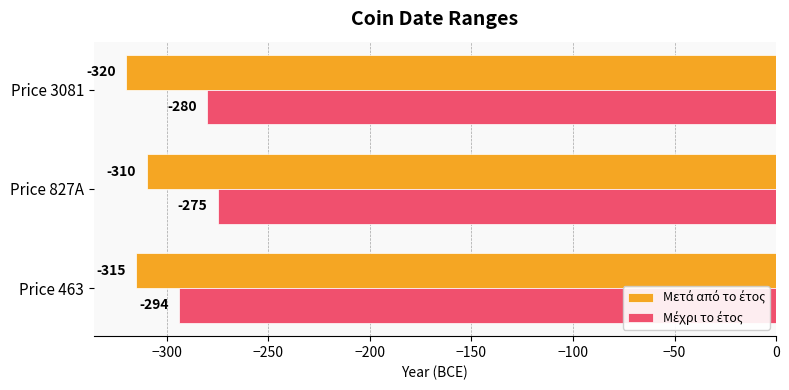

Which label corresponds to the smallest value in the chart?

Price 3081